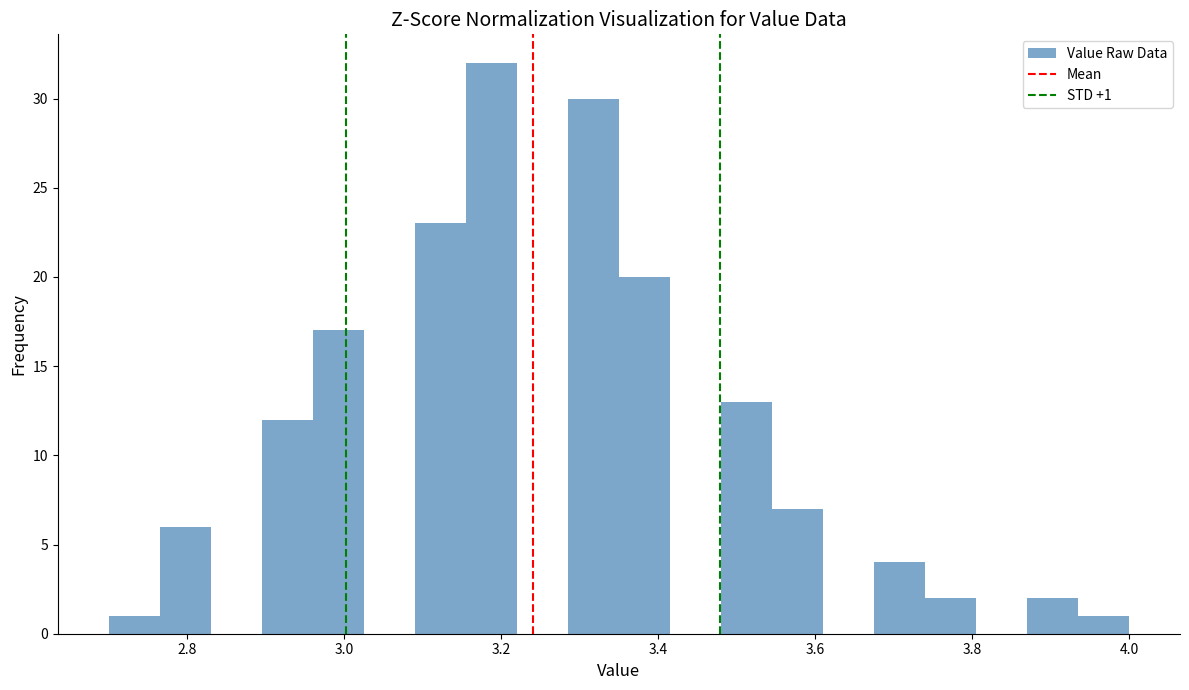

Read against the x-axis, roughly where is the centre of the tallest bar?

3.18